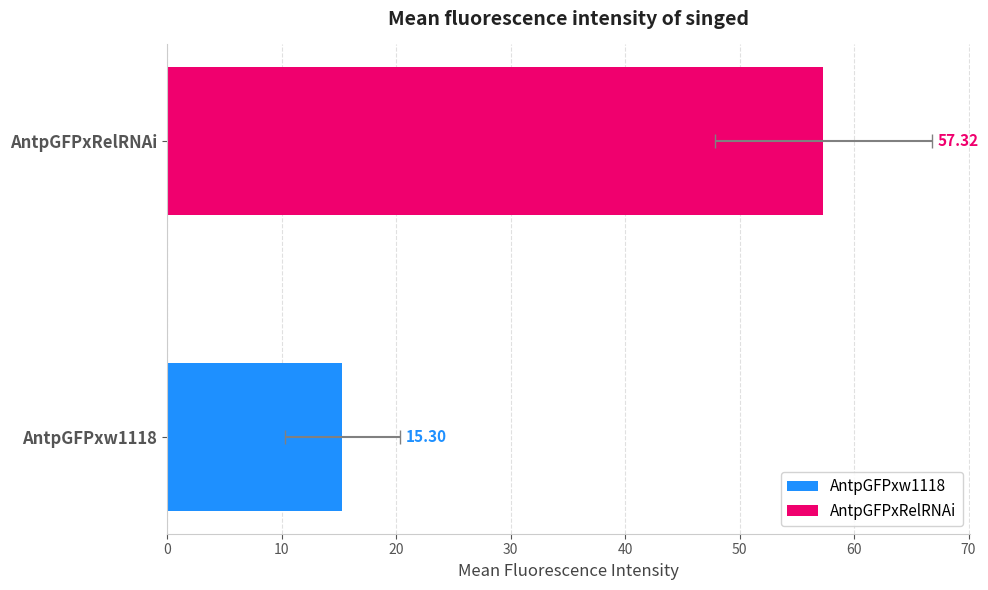

Which series changed the most between 8 and 15?

AntpGFPxw1118